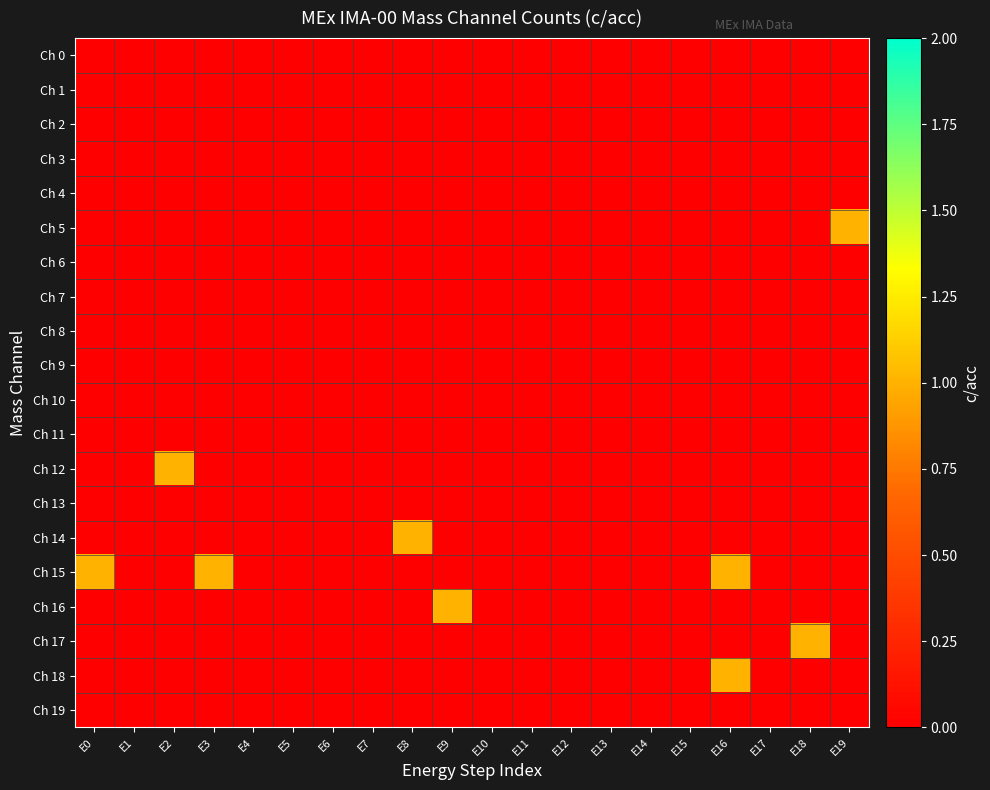

Which label corresponds to the smallest value in the chart?

E0